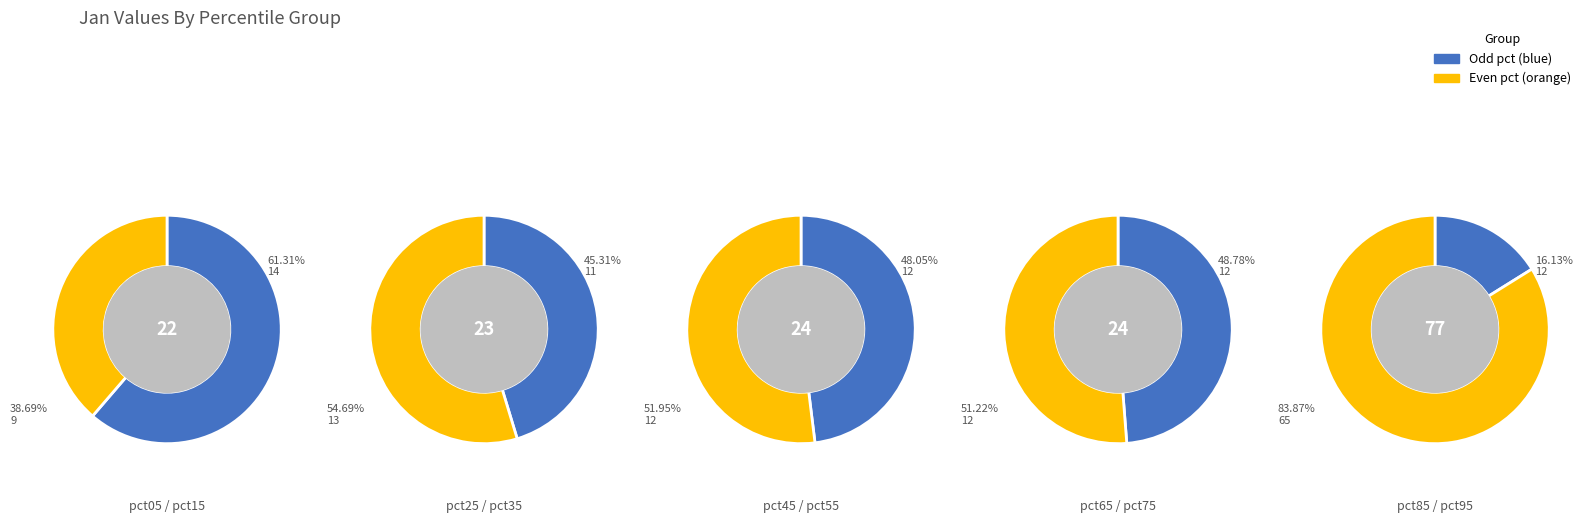

Count the number of slices in the pie.

10